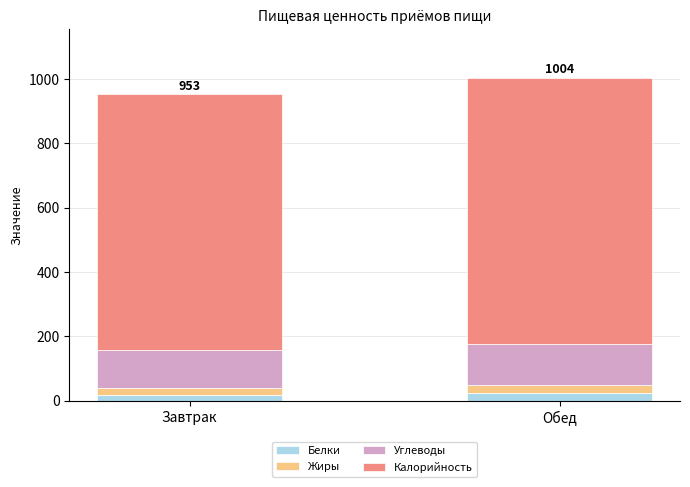

What is the average value of the Белки series?

21.4